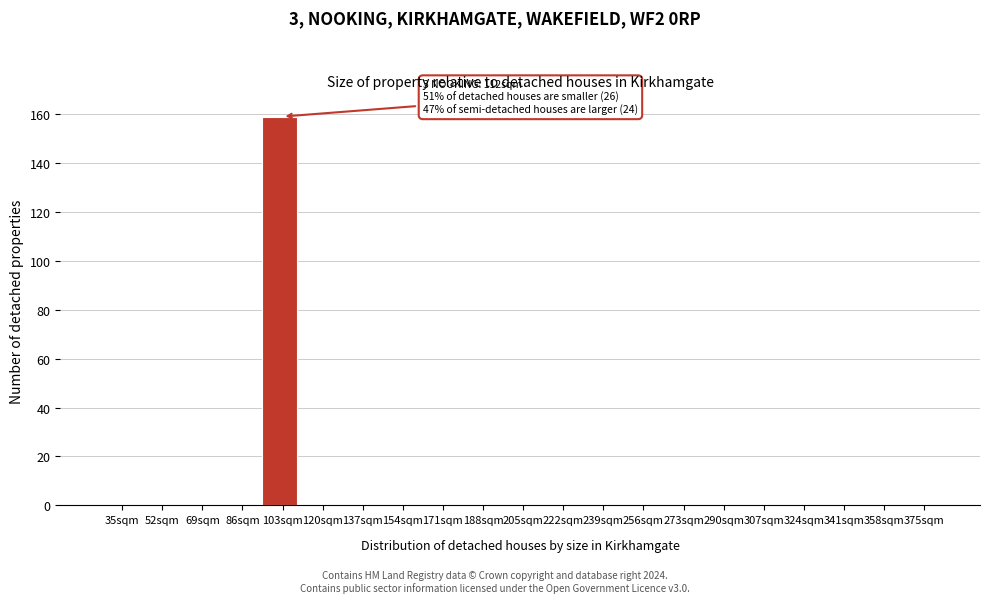

Reading right to left, list all the values displayed in this chart.

375sqm=0	358sqm=0	341sqm=0	324sqm=0	307sqm=0	290sqm=0	273sqm=0	256sqm=0	239sqm=0	222sqm=0	205sqm=0	188sqm=0	171sqm=0	154sqm=0	137sqm=0	120sqm=0	103sqm=159	86sqm=0	69sqm=0	52sqm=0	35sqm=0